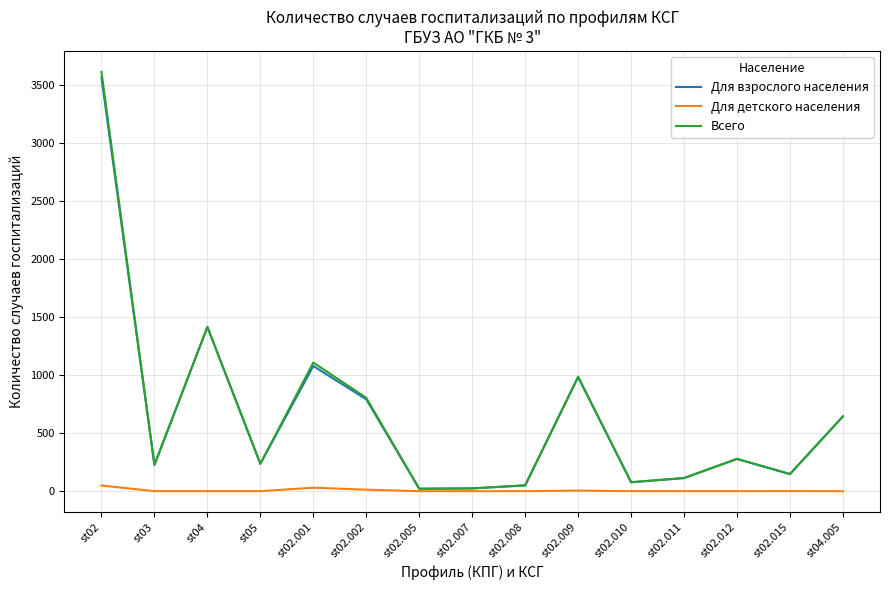

Between st02 and st02.012, which series saw the biggest shift?

Всего